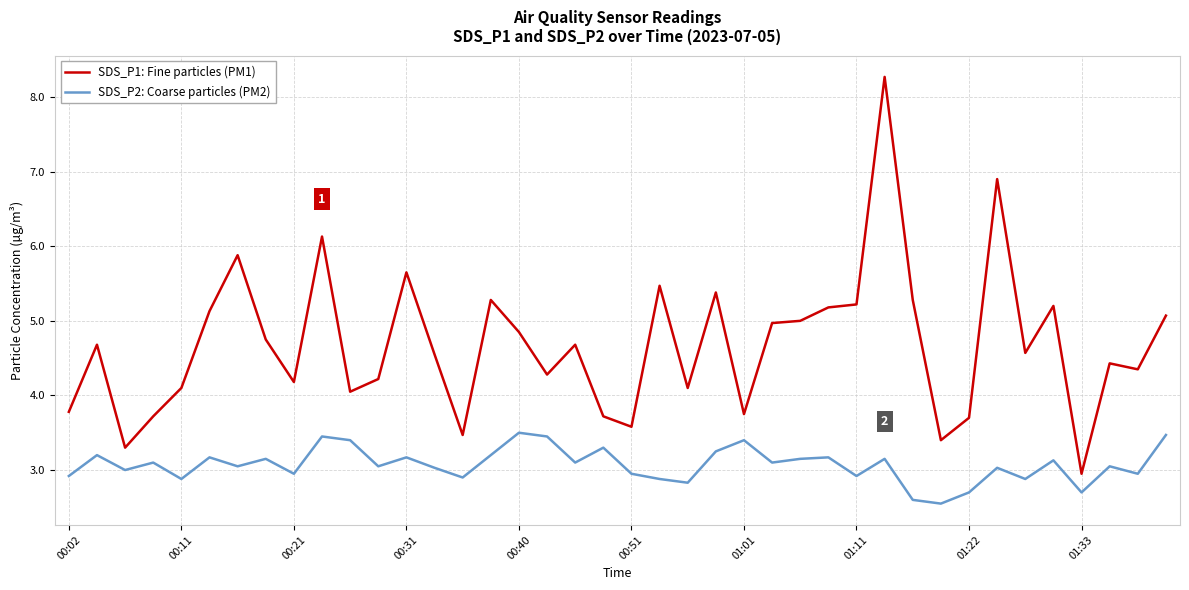

Does the chart have visible grid lines?

Yes